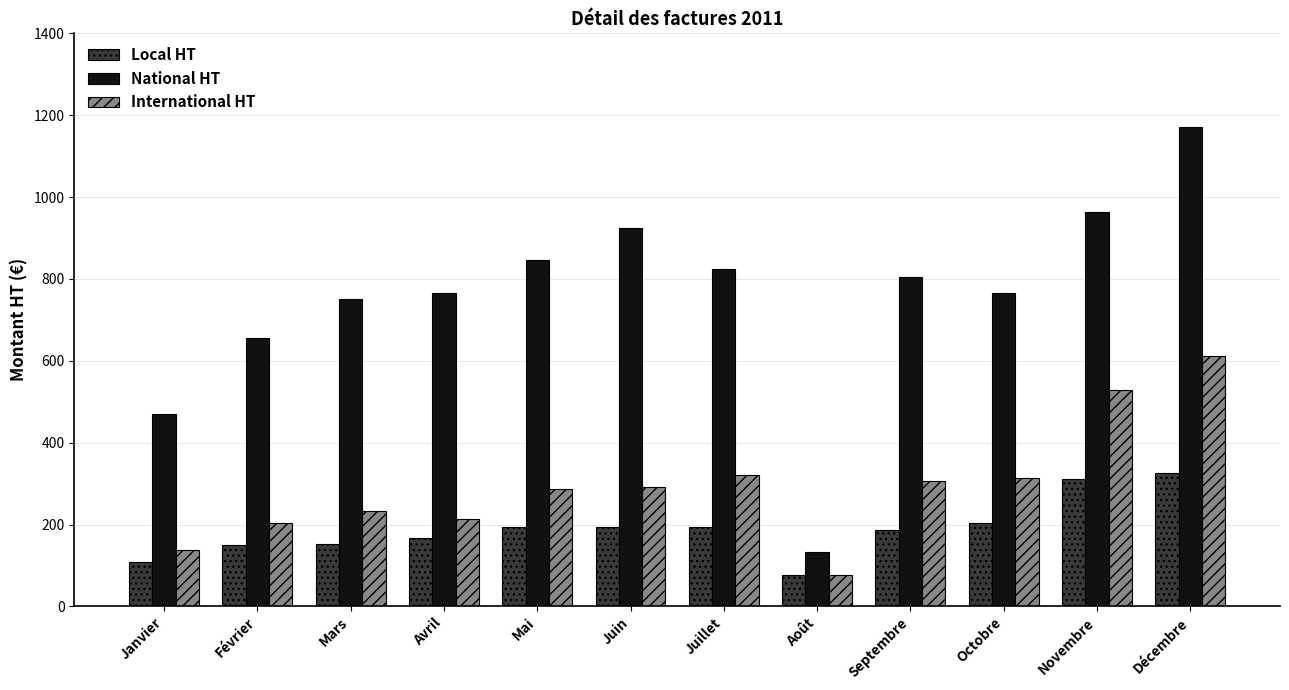

Are the bars grouped side by side (vs. stacked)?

Yes